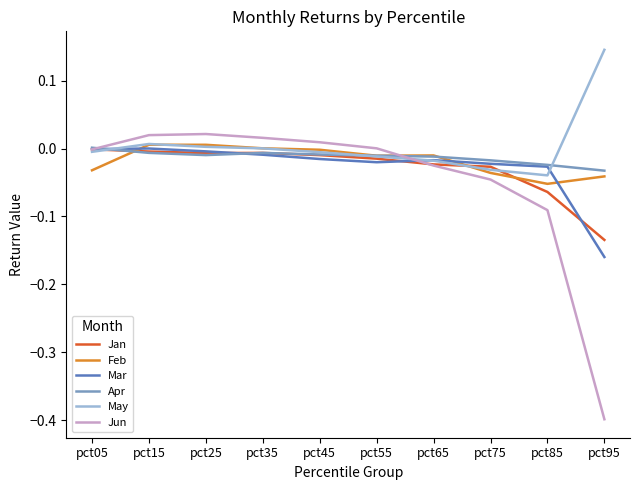

Which series has the widest spread of values?

Jun